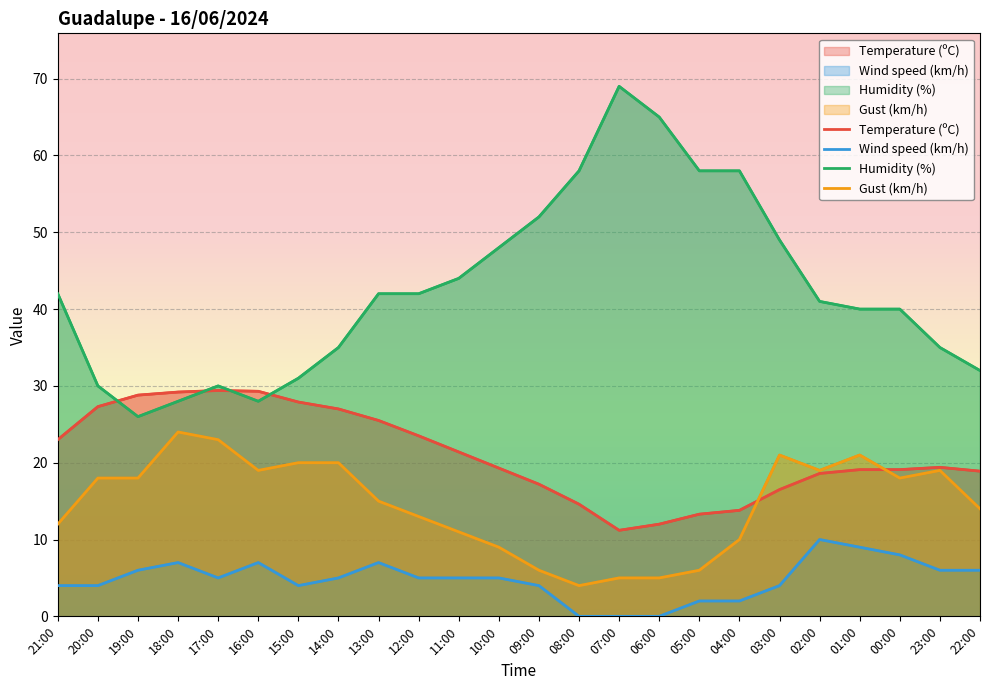

What is the difference between the maximum and minimum values in the Wind speed (km/h) series?

10.0